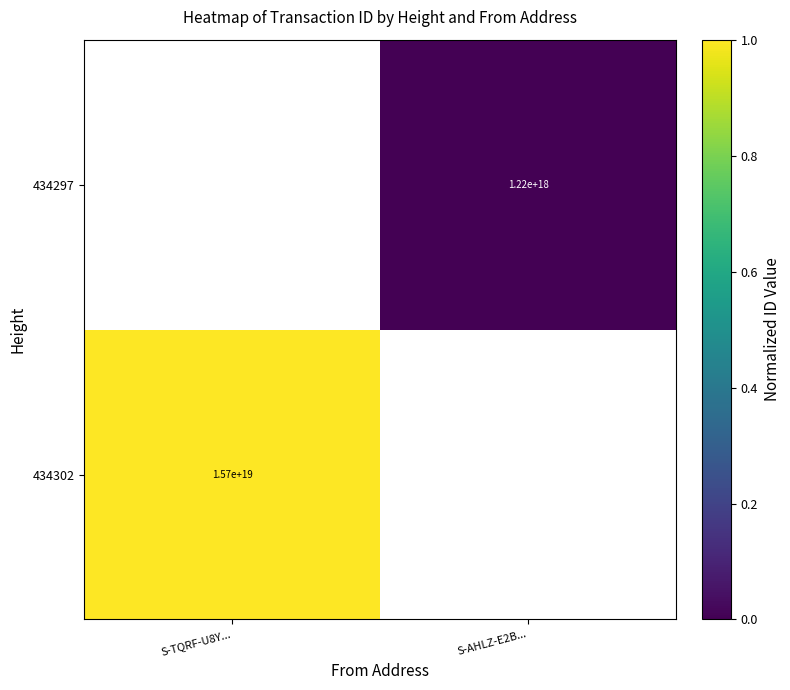

True or false: 434297 has a value of 1220000000000000000 at S-AHLZ-E2B....

True